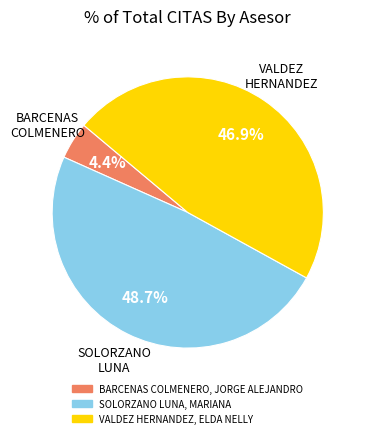

Which slice is the smallest?

BARCENAS COLMENERO, JORGE ALEJANDRO